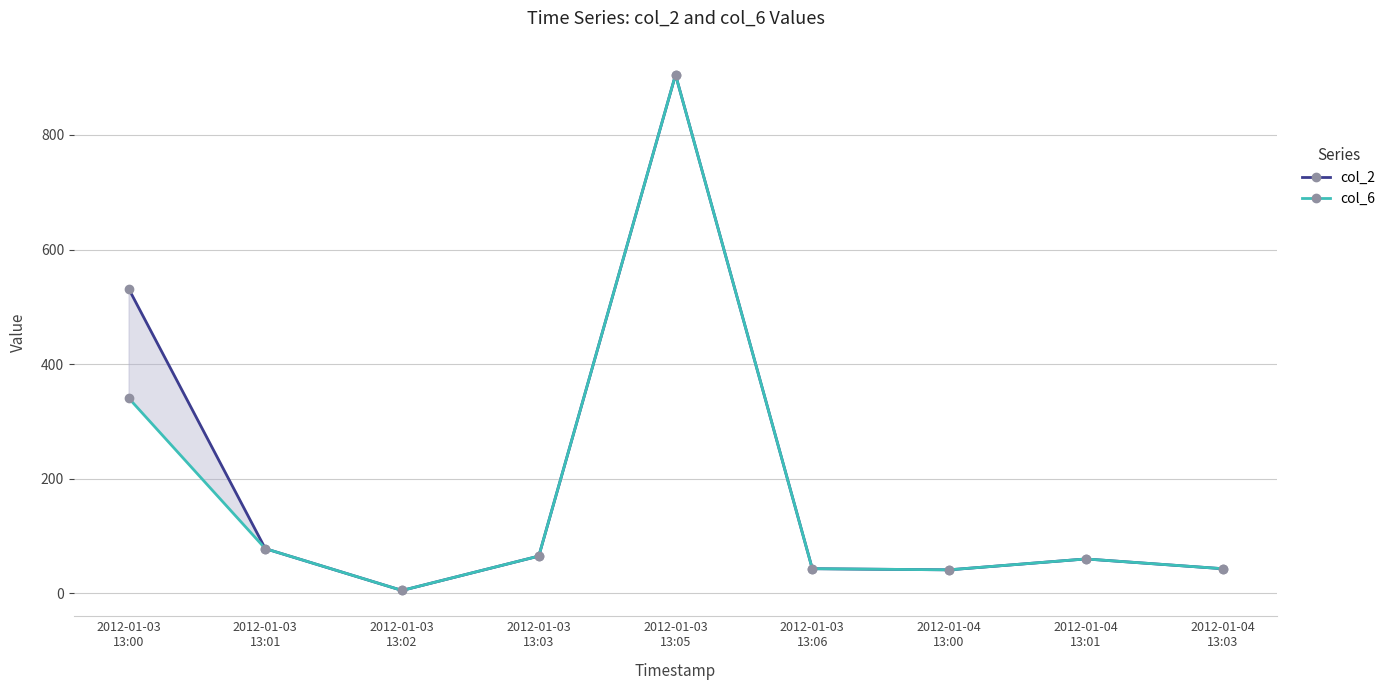

Does the chart display data point markers on the line(s)?

Yes